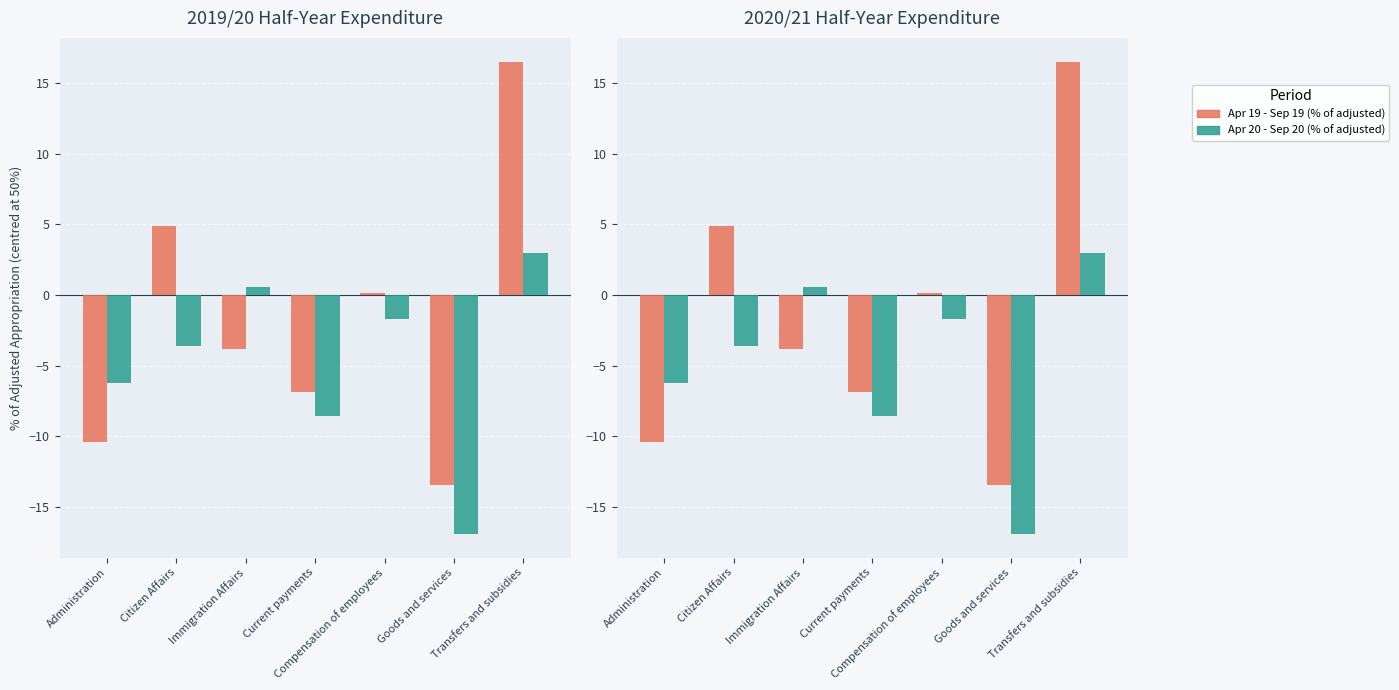

What is the label of the 3rd bar from the left?

Immigration Affairs